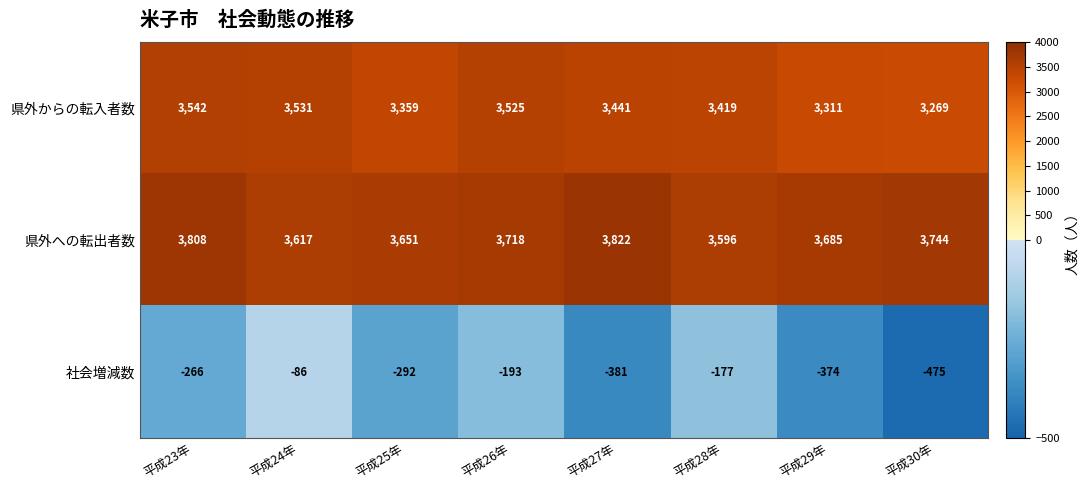

What is the sum of the 県外への転出者数 values at 平成28年 and 平成23年?

7404